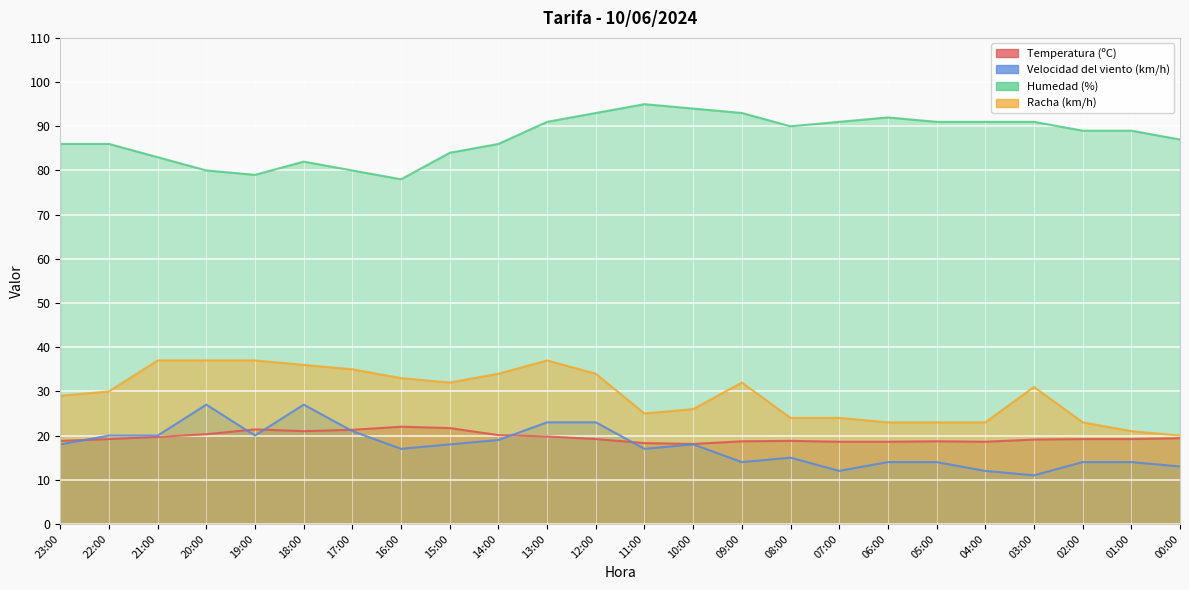

Where does the Velocidad del viento (km/h) series first go above 18?

22:00